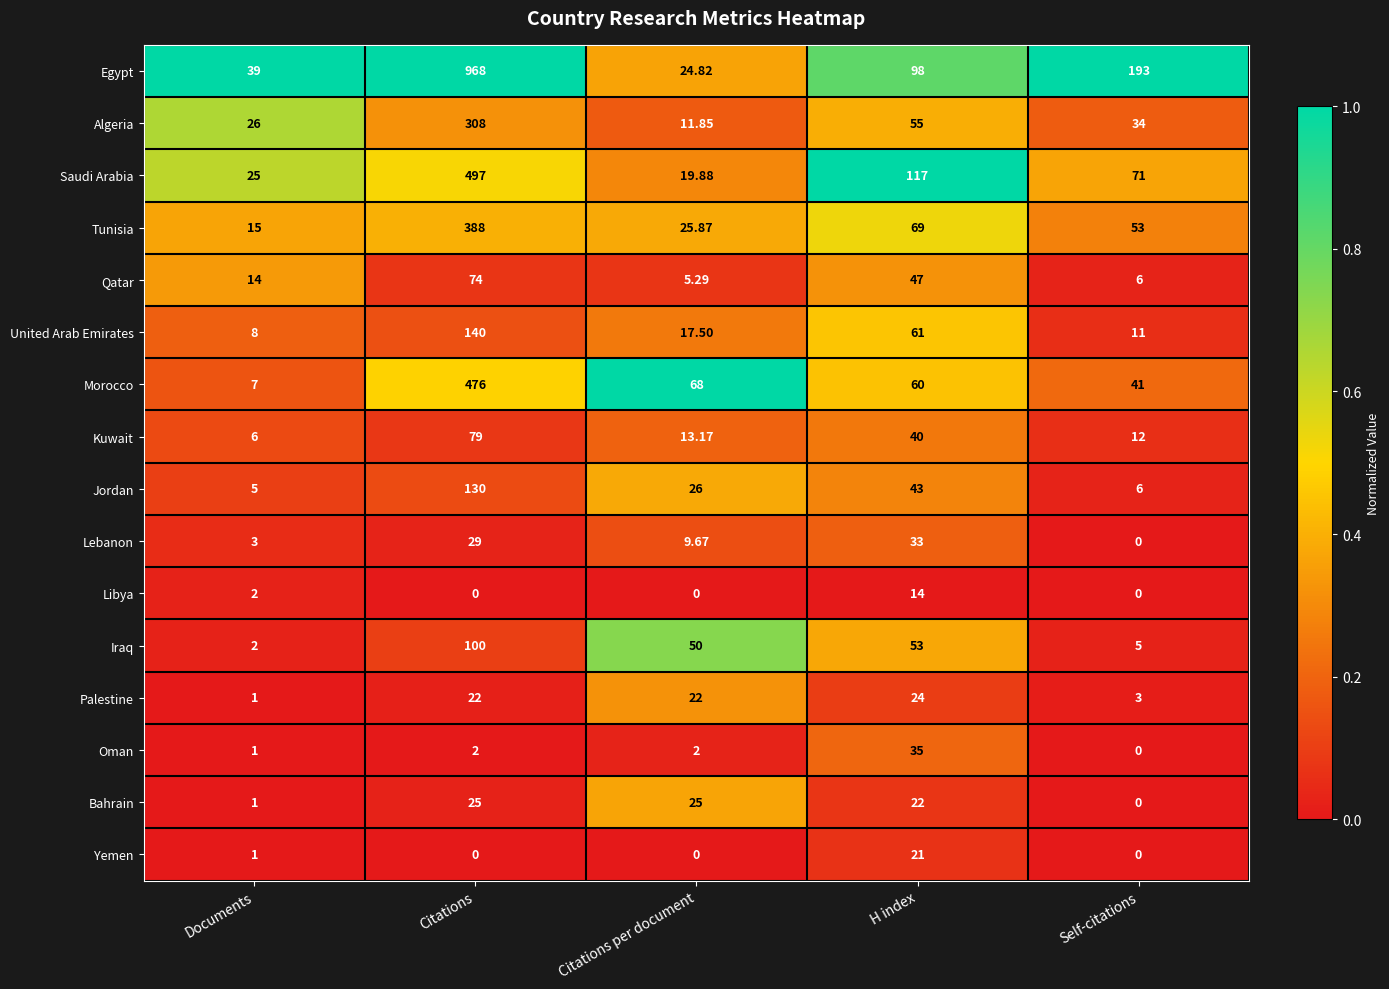

Is the value of Tunisia at Citations per document greater than the value of Iraq at Documents?

Yes